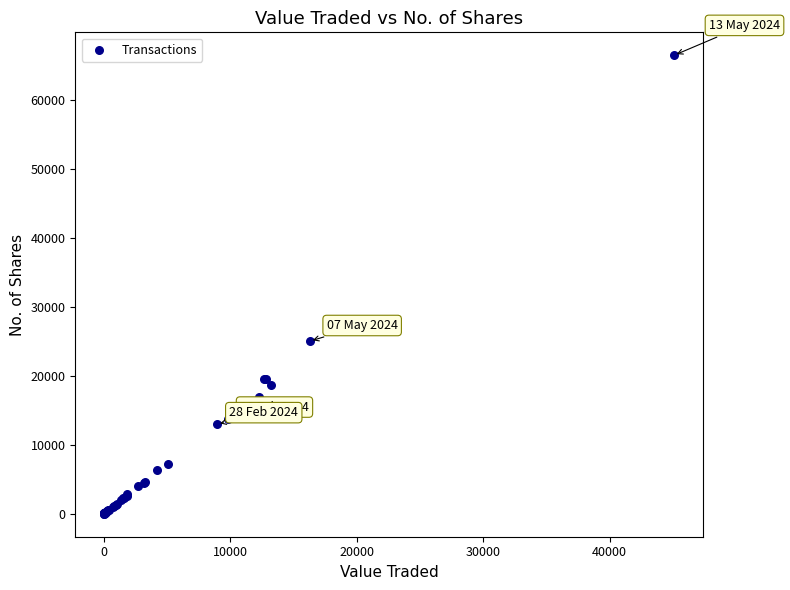

What Y value in the scatter plot is closest to 33254?

25052